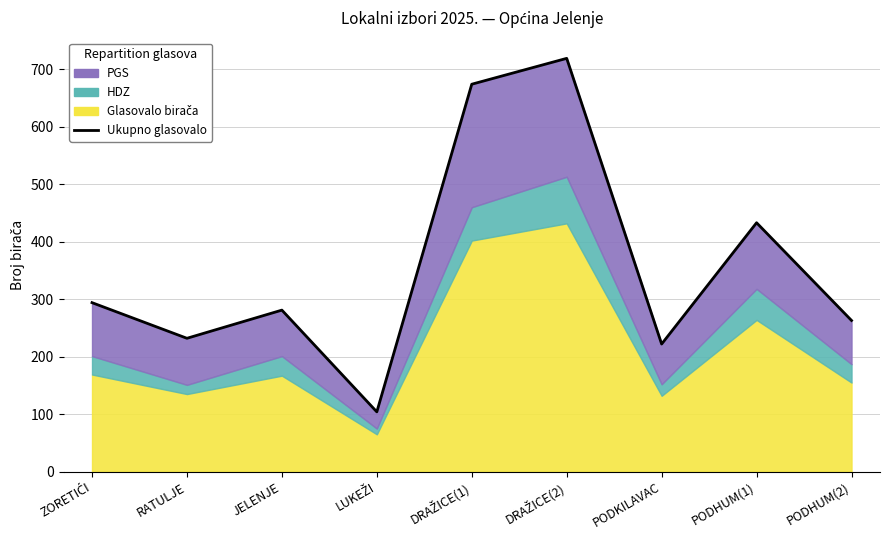

What is the value of the 3rd point from the left?

281